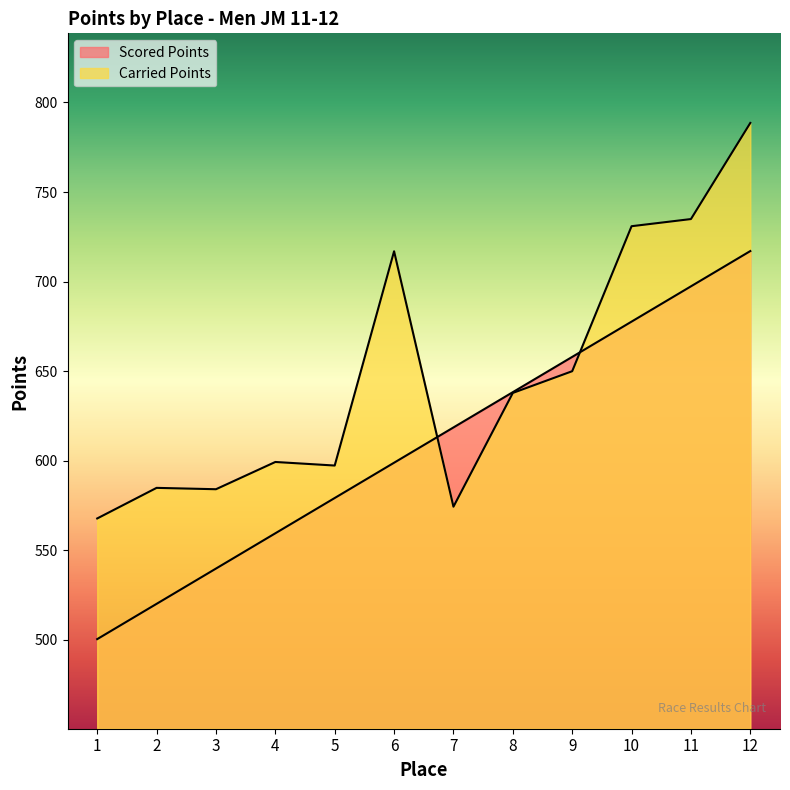

At how many categories does at least one series exceed 619?

6